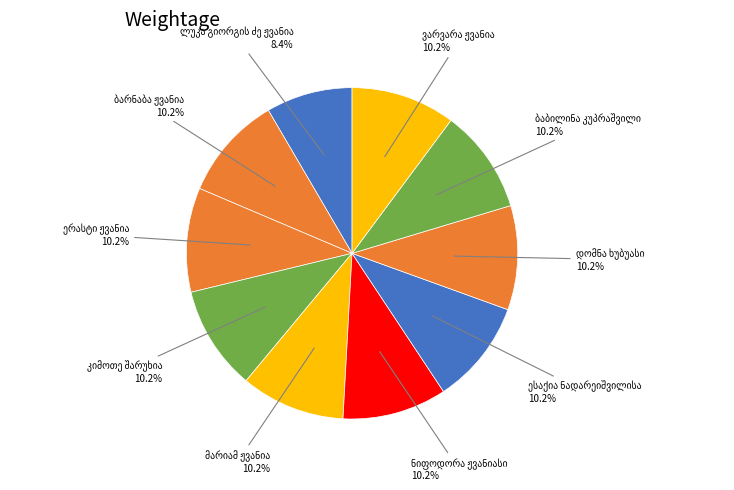

How many segments does this pie chart have?

10